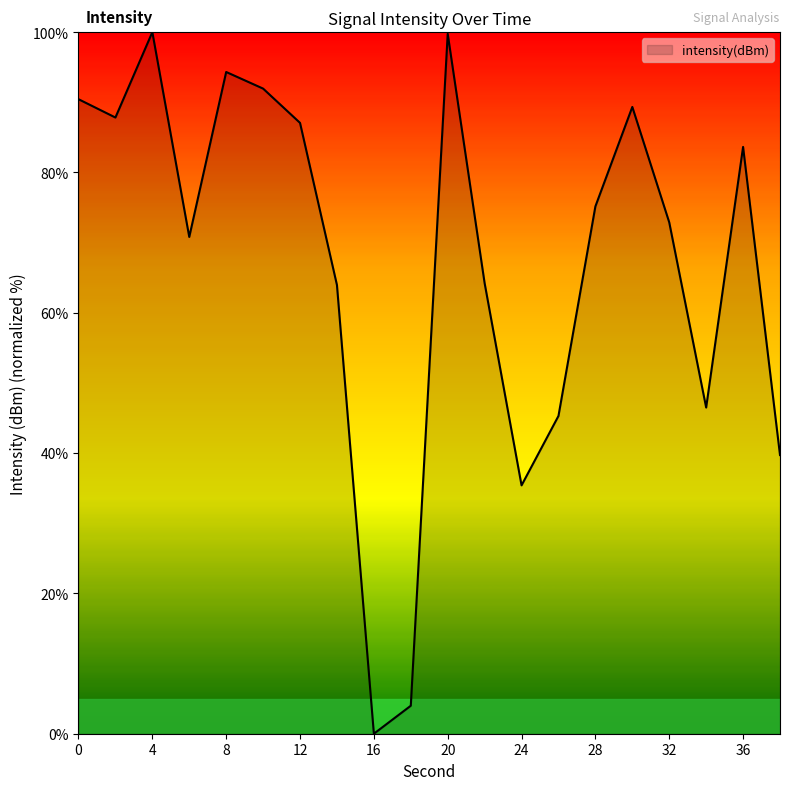

What is the difference between the maximum and minimum values?

100.0